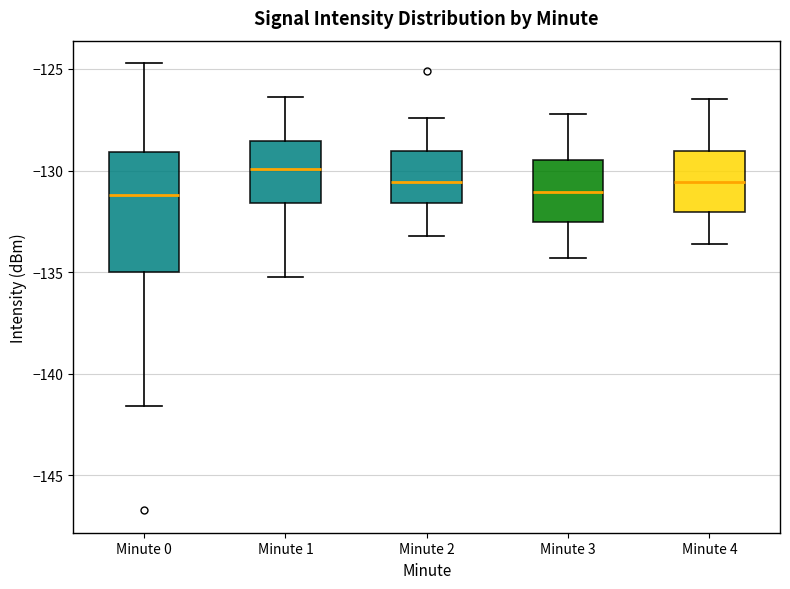

Reading left to right, read every box against the y-axis: the position of its median line, the range the box covers, and the ends of its whiskers. The values are not printed on the chart, so give them approximately, as read against the axis.

Minute 0: median -131.0, box -135.0 to -129.0, whiskers -141.5 to -124.5
Minute 1: median -130.0, box -131.5 to -128.5, whiskers -135.5 to -126.5
Minute 2: median -130.5, box -131.5 to -129.0, whiskers -133.0 to -127.5
Minute 3: median -131.0, box -132.5 to -129.5, whiskers -134.5 to -127.0
Minute 4: median -130.5, box -132.0 to -129.0, whiskers -133.5 to -126.5